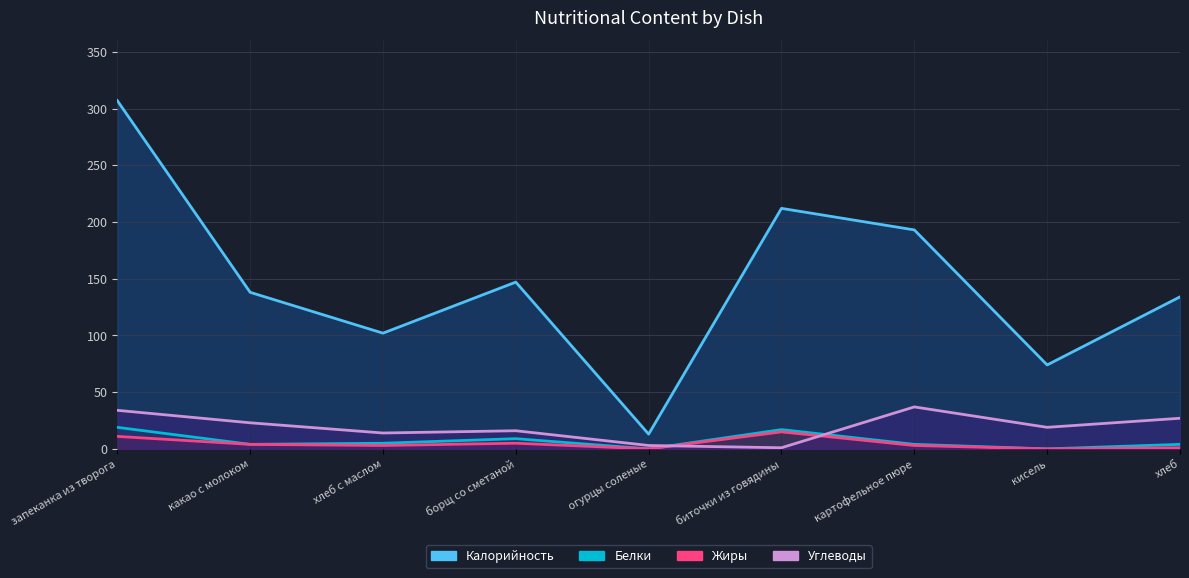

What is the spread (max minus min) of values at запеканка из творога?

296